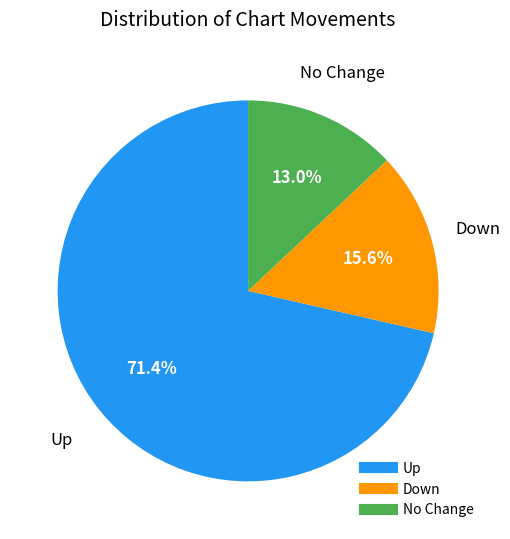

To the nearest percent, what is the difference between the largest and smallest slice percentages?

58%